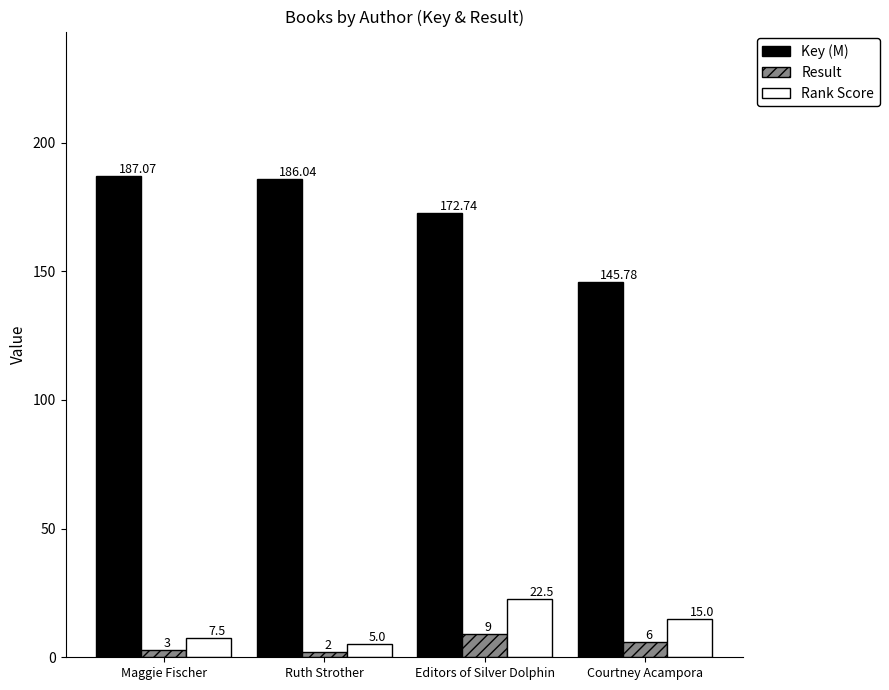

At which category is the sum across all series the highest?

Editors of Silver Dolphin